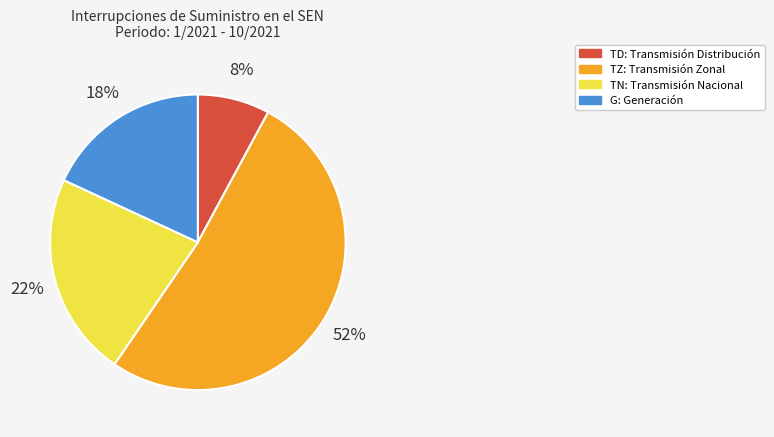

Count the number of slices in the pie.

4